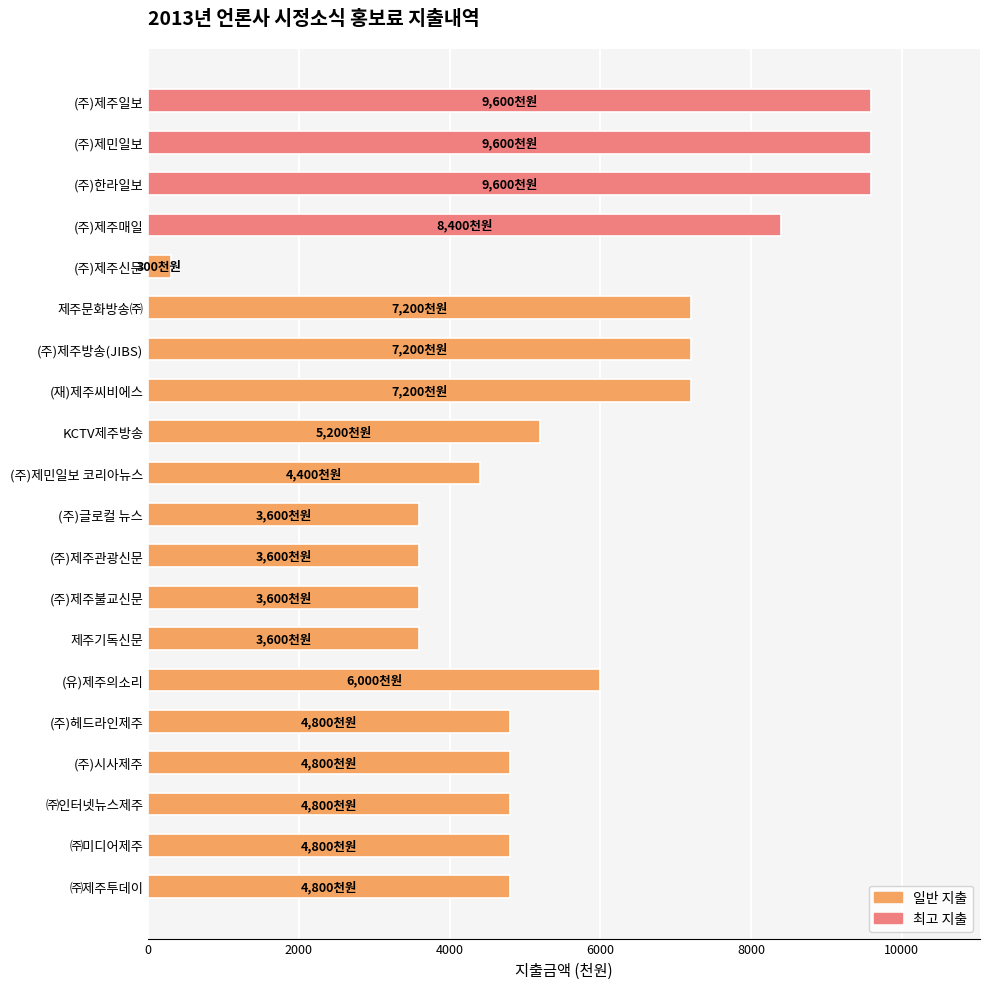

What is the difference between the values at ㈜제주투데이 and (주)제주신문?

4500